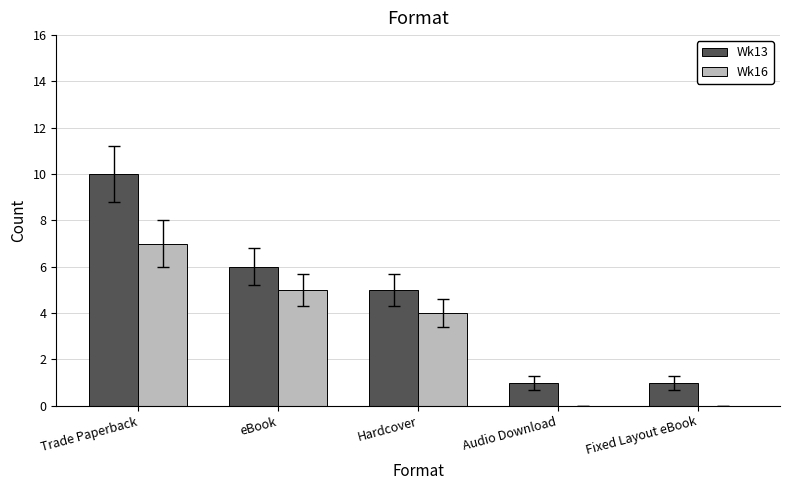

What is the total value across all series at Trade Paperback?

17